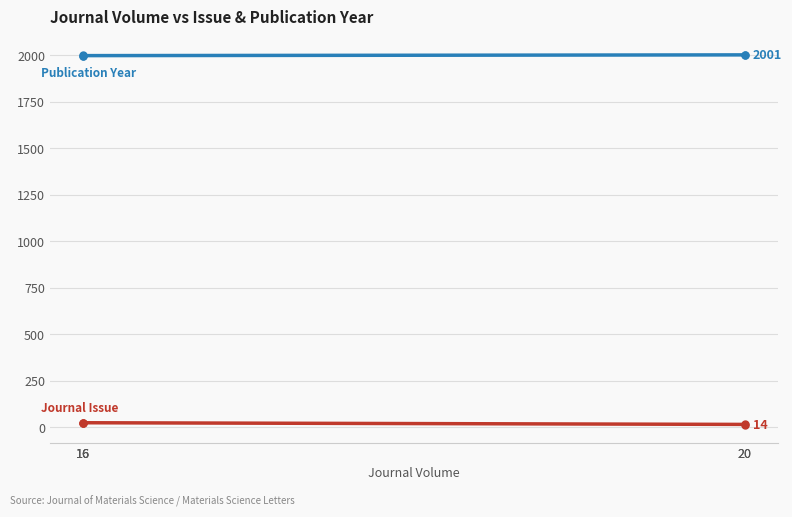

True or false: Journal Issue and Publication Year cross at least once.

False